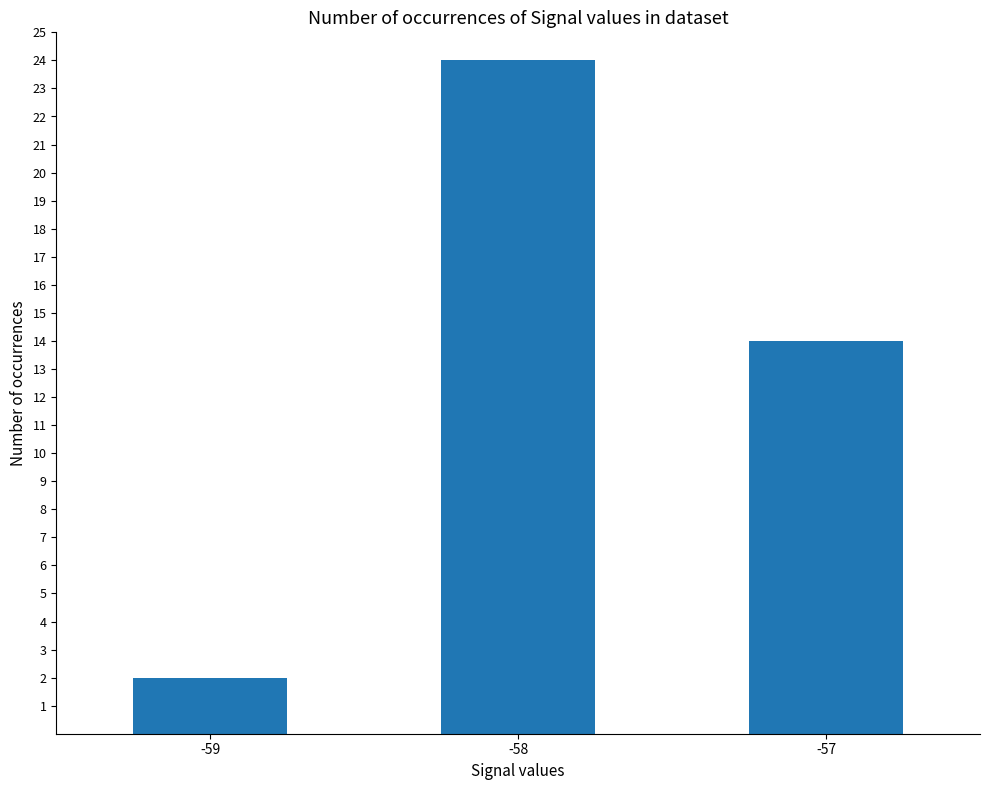

How many bars are there in total?

3